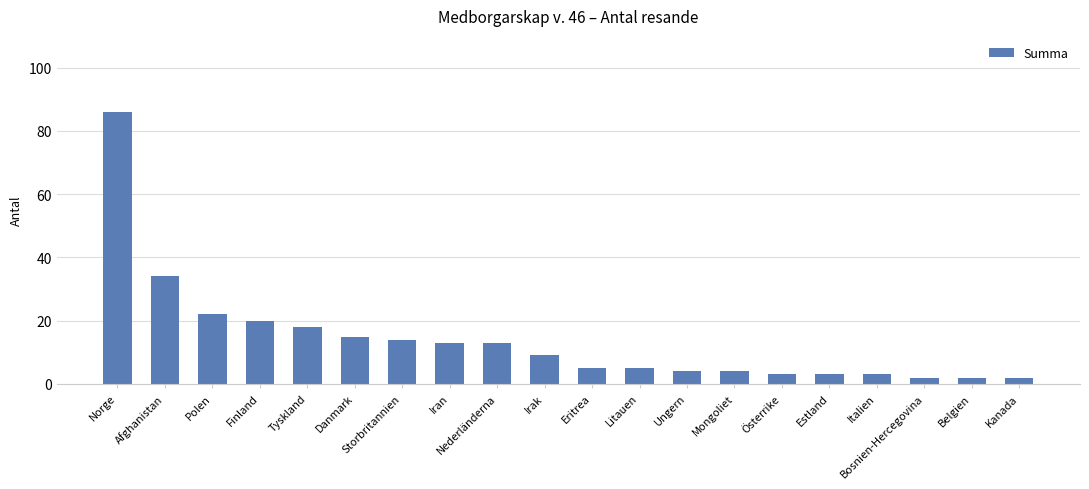

What is the value of the 17th bar from the left?

3